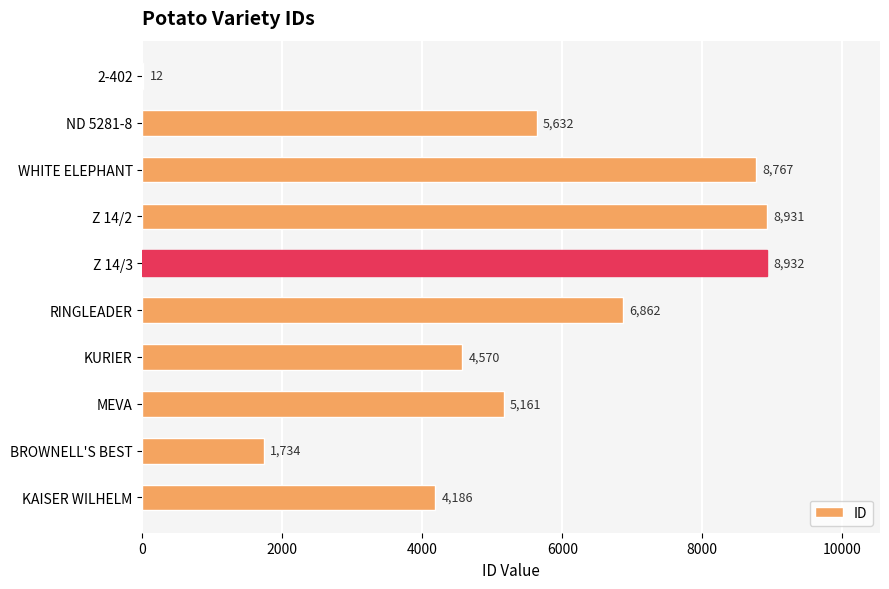

What is the maximum value shown in the chart?

8932